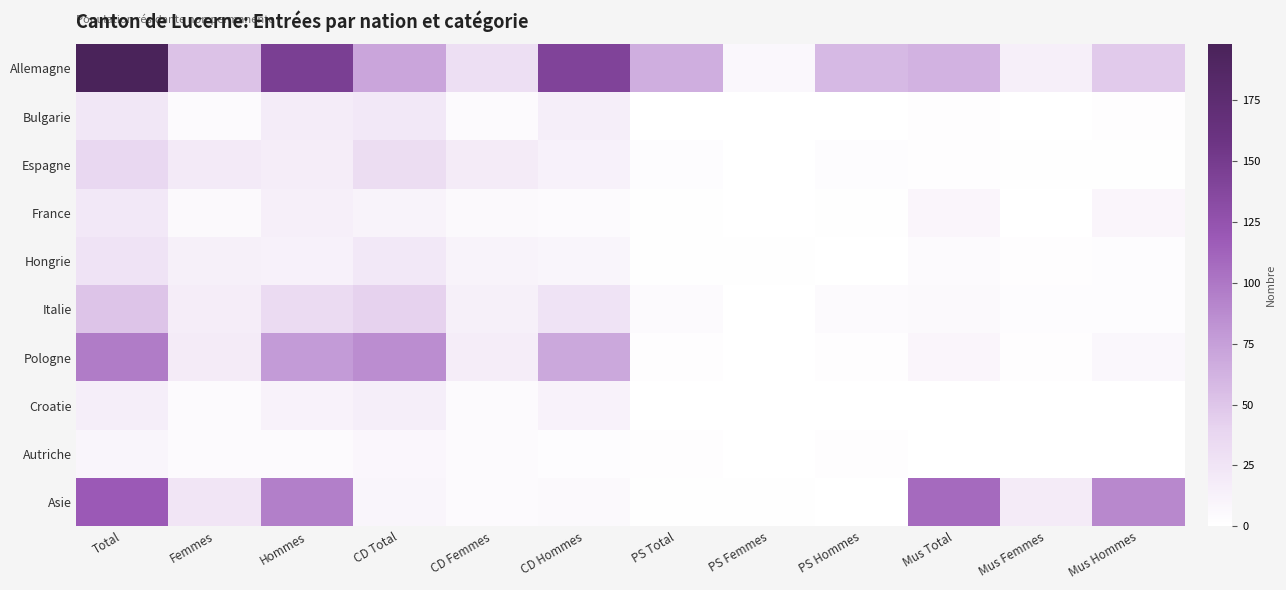

Between Total and Hommes, which is larger?

Total